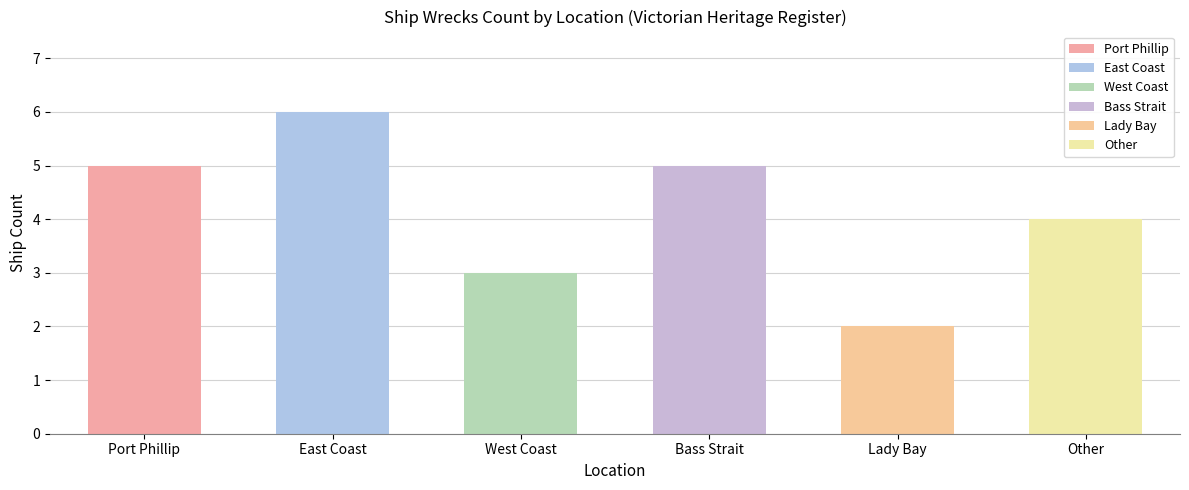

Between Other and West Coast, which is larger?

Other